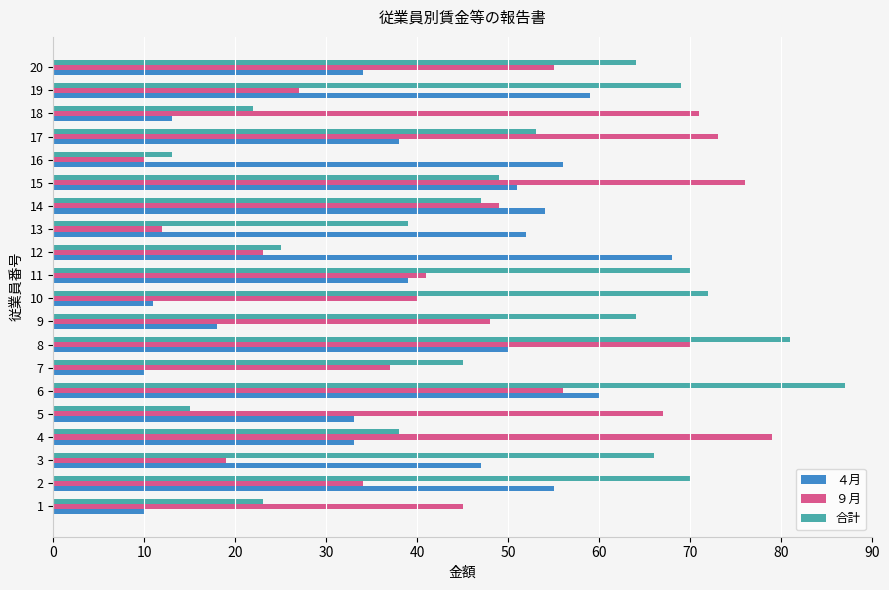

Which series has the widest spread of values?

合計